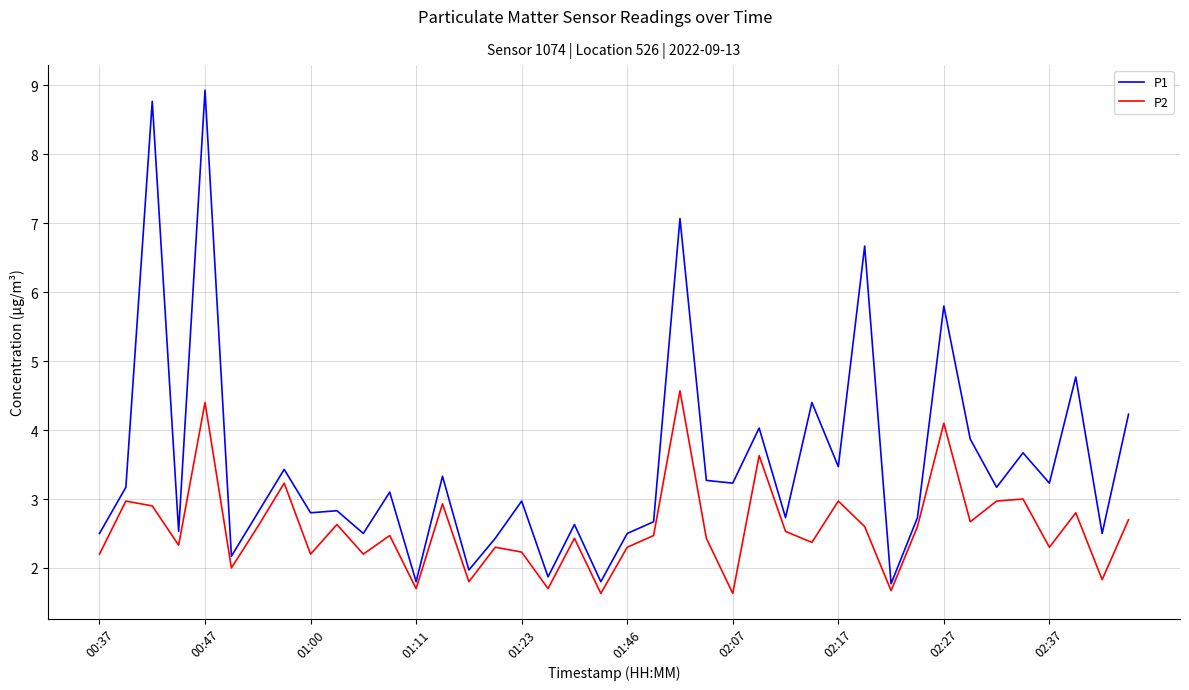

What is the difference between the maximum and minimum values in the P2 series?

2.9